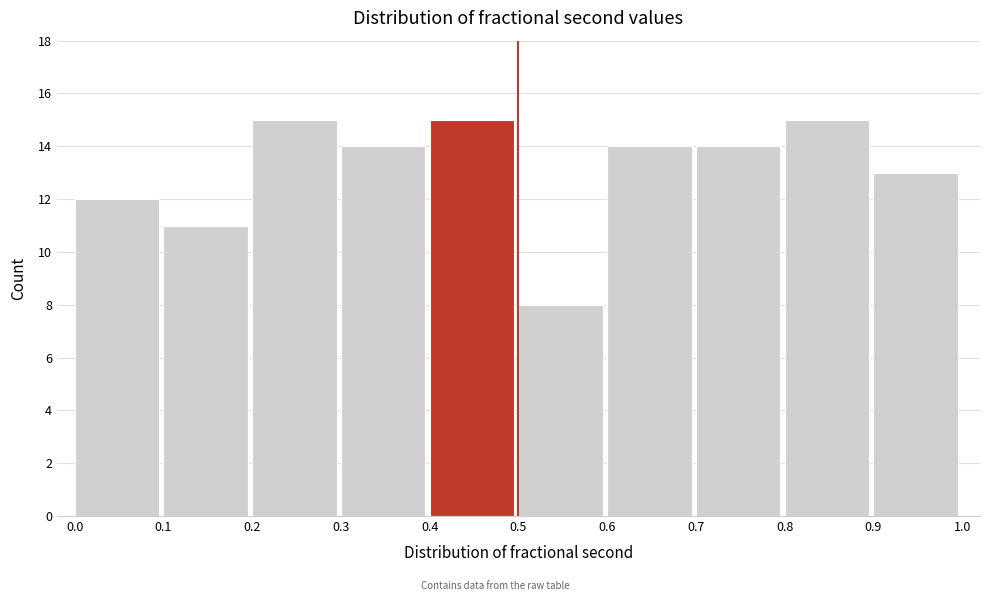

Reading left to right, transcribe this chart: for each bar, give the range it covers on the x-axis and its height. The values are not printed on the chart, so give them approximately, as read against the axis.

0.0 to 0.1: 12
0.1 to 0.2: 11
0.2 to 0.3: 15
0.3 to 0.4: 14
0.4 to 0.5: 15
0.5 to 0.6: 8
0.6 to 0.7: 14
0.7 to 0.8: 14
0.8 to 0.9: 15
0.9 to 1.0: 13